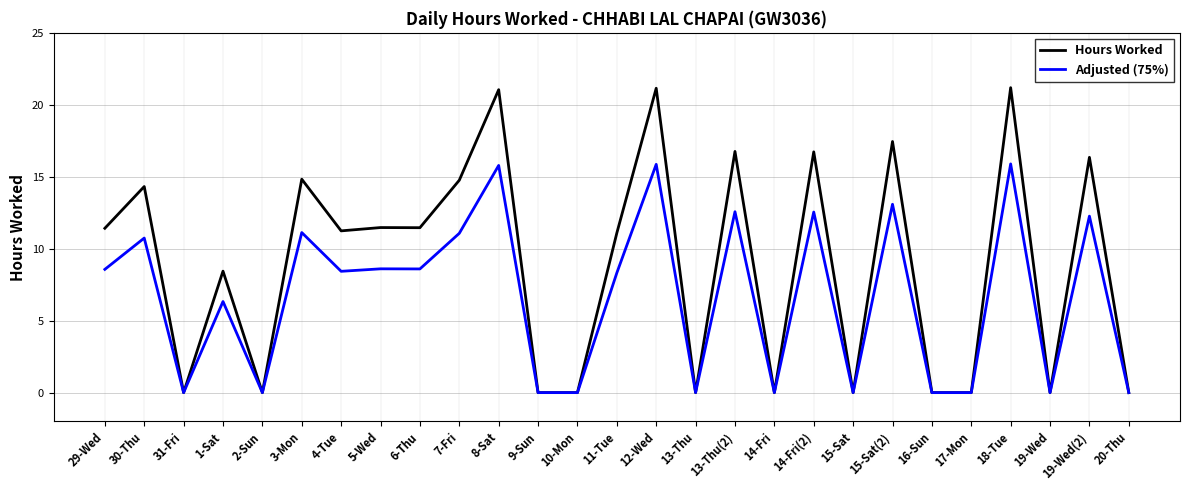

Rank the series by their maximum value, from highest to lowest.

Hours Worked, Adjusted (75%)